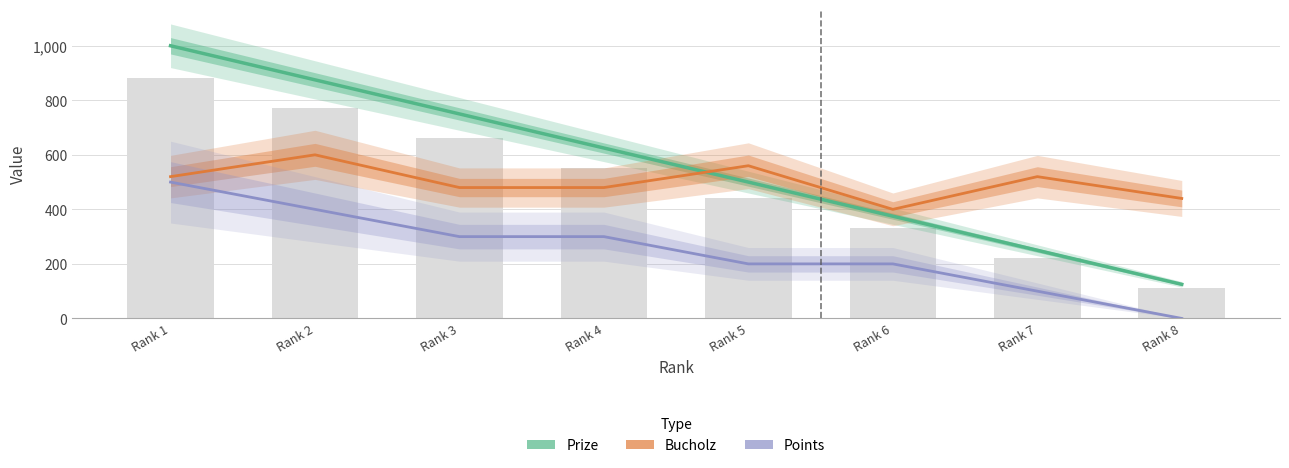

What is the difference between the maximum and minimum values in the Bucholz series?

200